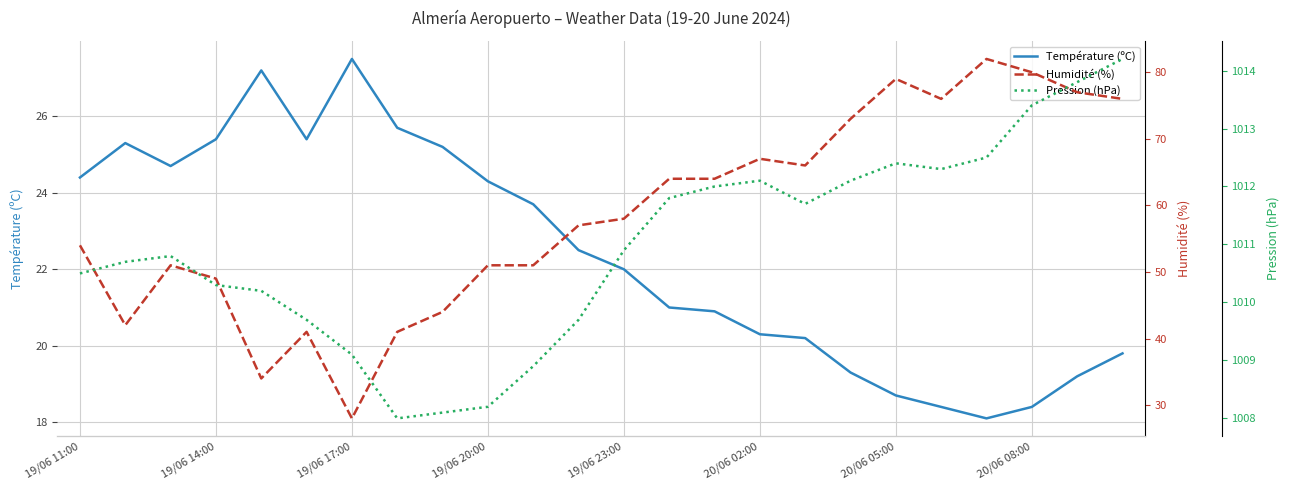

What is the difference between the maximum and minimum values in the Pression (hPa) series?

6.2